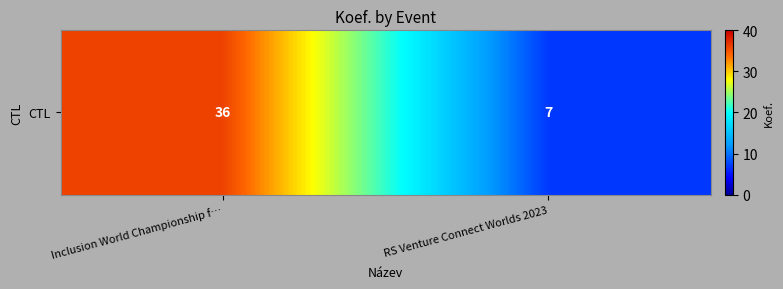

Which category has the highest value across all series?

Inclusion World Championship f…